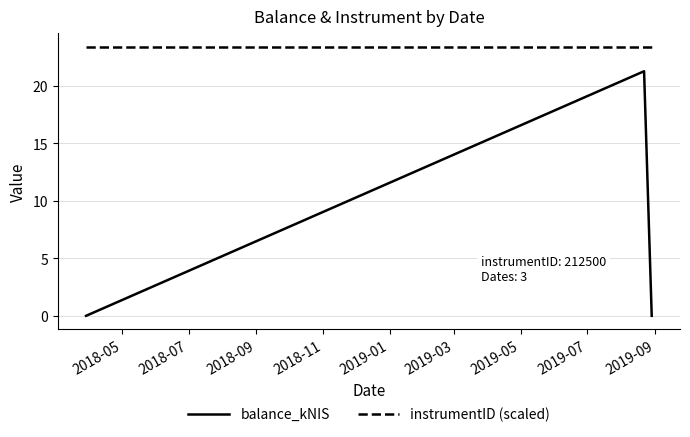

How many lines are shown in the chart?

2